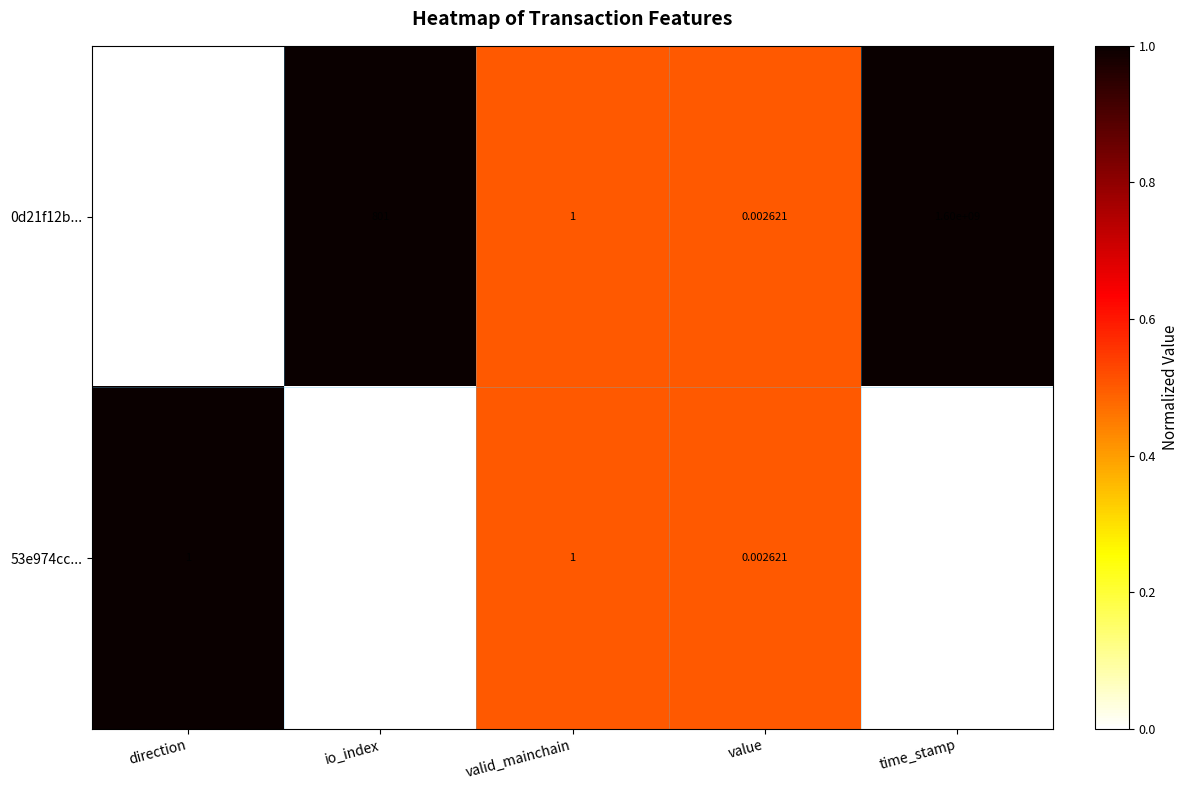

Which category has the highest value in the 0d21f12b... series?

time_stamp